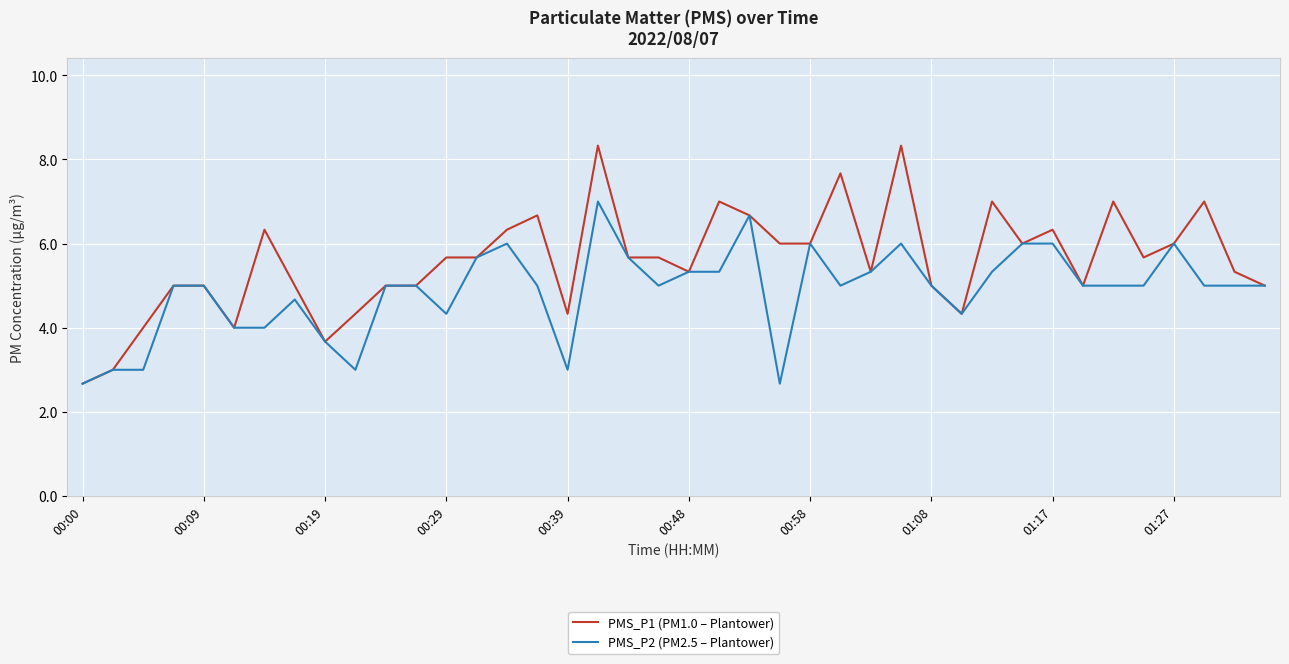

Rank the series by their maximum value, from lowest to highest.

PMS_P2 (PM2.5 – Plantower), PMS_P1 (PM1.0 – Plantower)